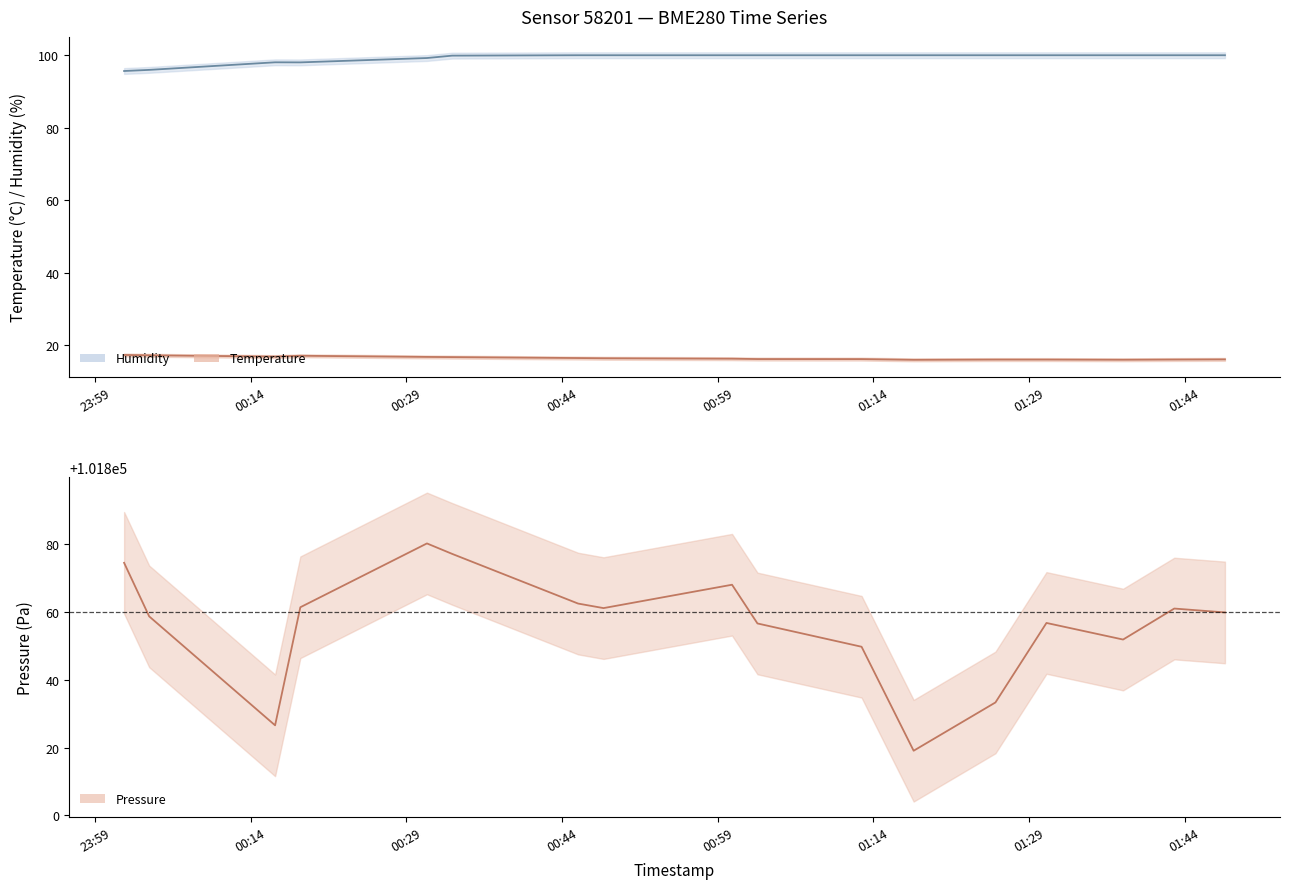

What is the minimum value for humidity?

95.7